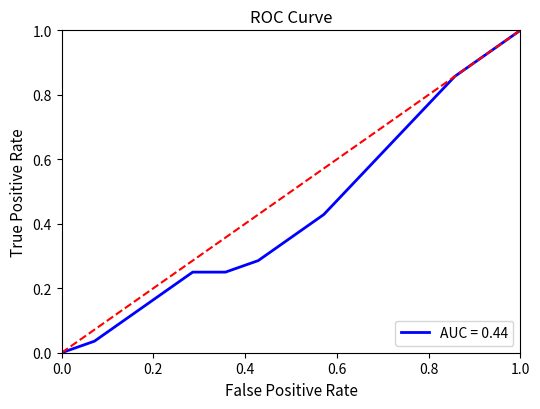

What is the difference between the maximum and minimum values?

1.0